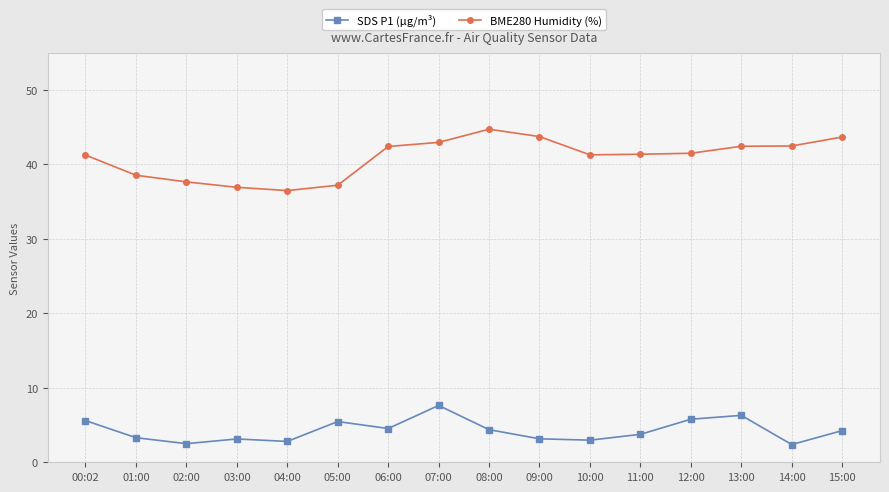

True or false: SDS P1 (µg/m³) has more than 1 points higher than both neighbors.

True